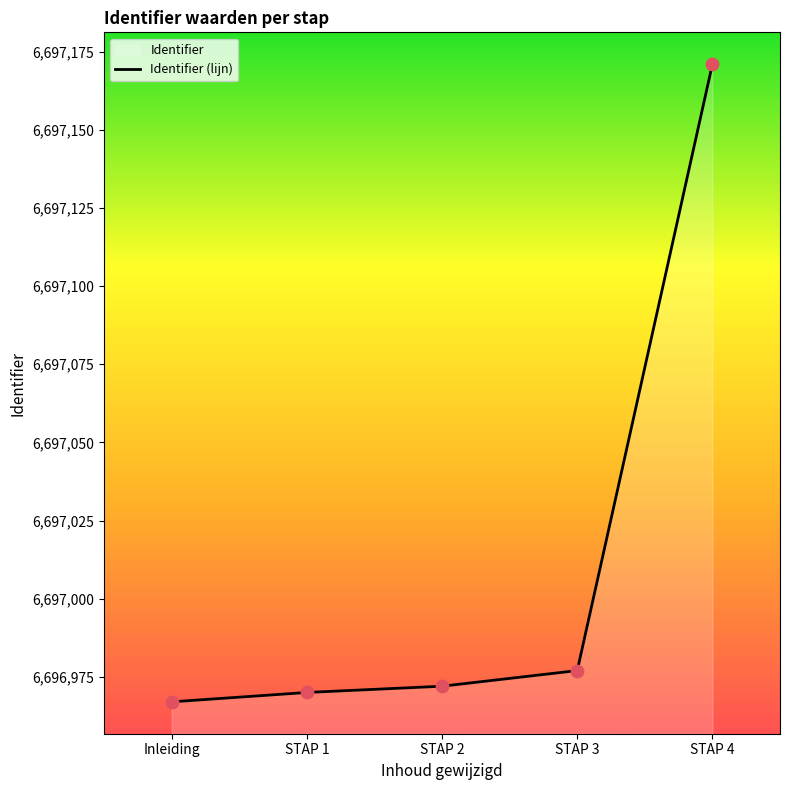

What is the change in value from Inleiding to STAP 4?

+204